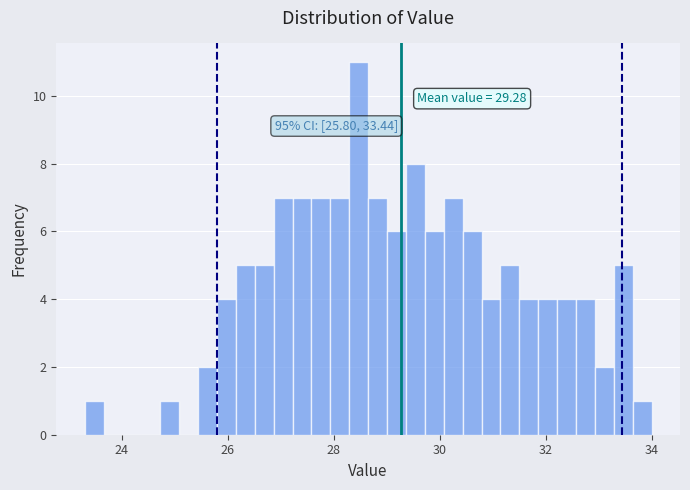

Around what value on the x-axis is the tallest bar? Give the approximate position of its centre, as read against the axis.

28.4